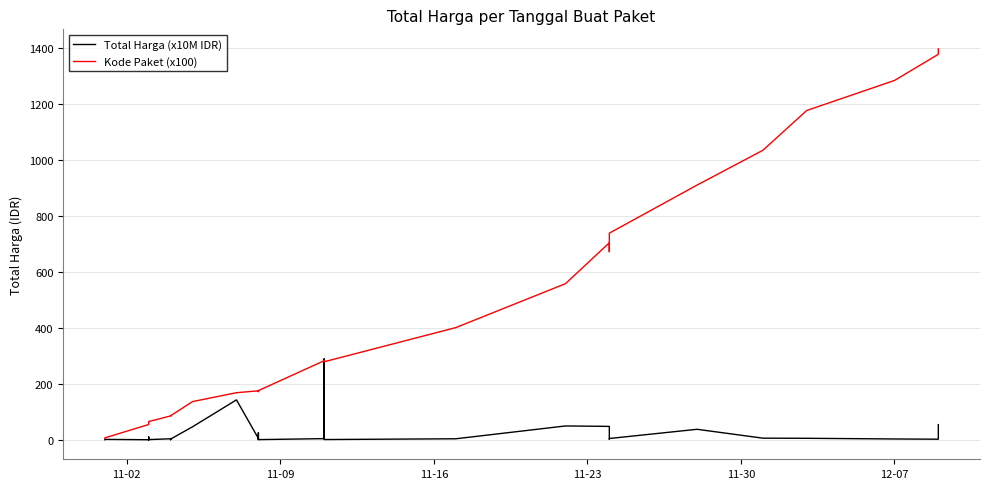

What is the maximum value shown in the chart?

1398.2